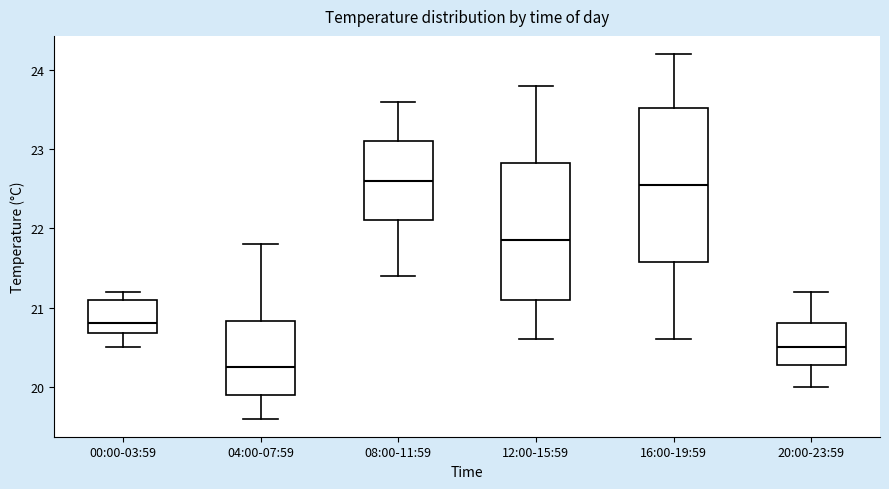

Where does the lower whisker of the box for 00:00-03:59 end on the y-axis? The values are not printed on the chart, so give them approximately, as read against the axis.

20.5